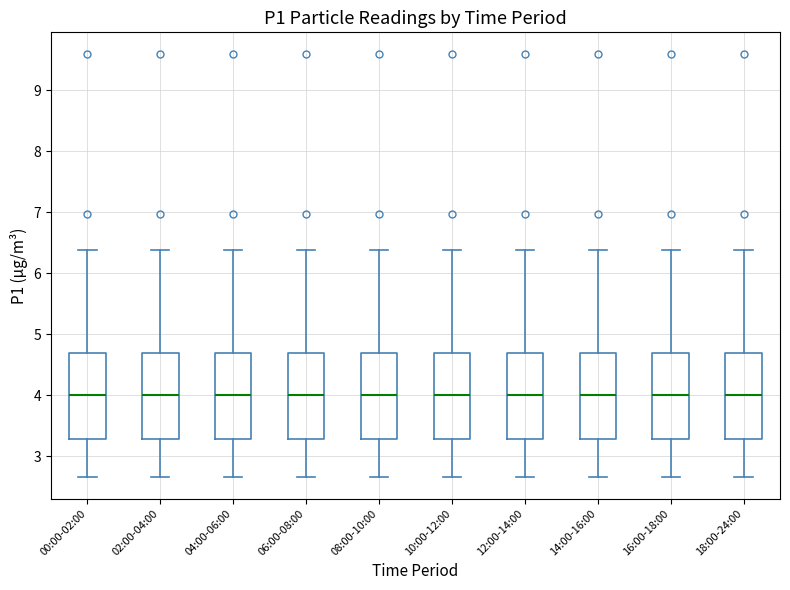

Reading left to right, transcribe this box plot: for each box, give where its median line is, the range the box spans, and where its two whiskers end, as read against the y-axis. The values are not printed on the chart, so give them approximately, as read against the axis.

00:00-02:00: median 4.0, box 3.3 to 4.7, whiskers 2.7 to 6.4
02:00-04:00: median 4.0, box 3.3 to 4.7, whiskers 2.7 to 6.4
04:00-06:00: median 4.0, box 3.3 to 4.7, whiskers 2.7 to 6.4
06:00-08:00: median 4.0, box 3.3 to 4.7, whiskers 2.7 to 6.4
08:00-10:00: median 4.0, box 3.3 to 4.7, whiskers 2.7 to 6.4
10:00-12:00: median 4.0, box 3.3 to 4.7, whiskers 2.7 to 6.4
12:00-14:00: median 4.0, box 3.3 to 4.7, whiskers 2.7 to 6.4
14:00-16:00: median 4.0, box 3.3 to 4.7, whiskers 2.7 to 6.4
16:00-18:00: median 4.0, box 3.3 to 4.7, whiskers 2.7 to 6.4
18:00-24:00: median 4.0, box 3.3 to 4.7, whiskers 2.7 to 6.4